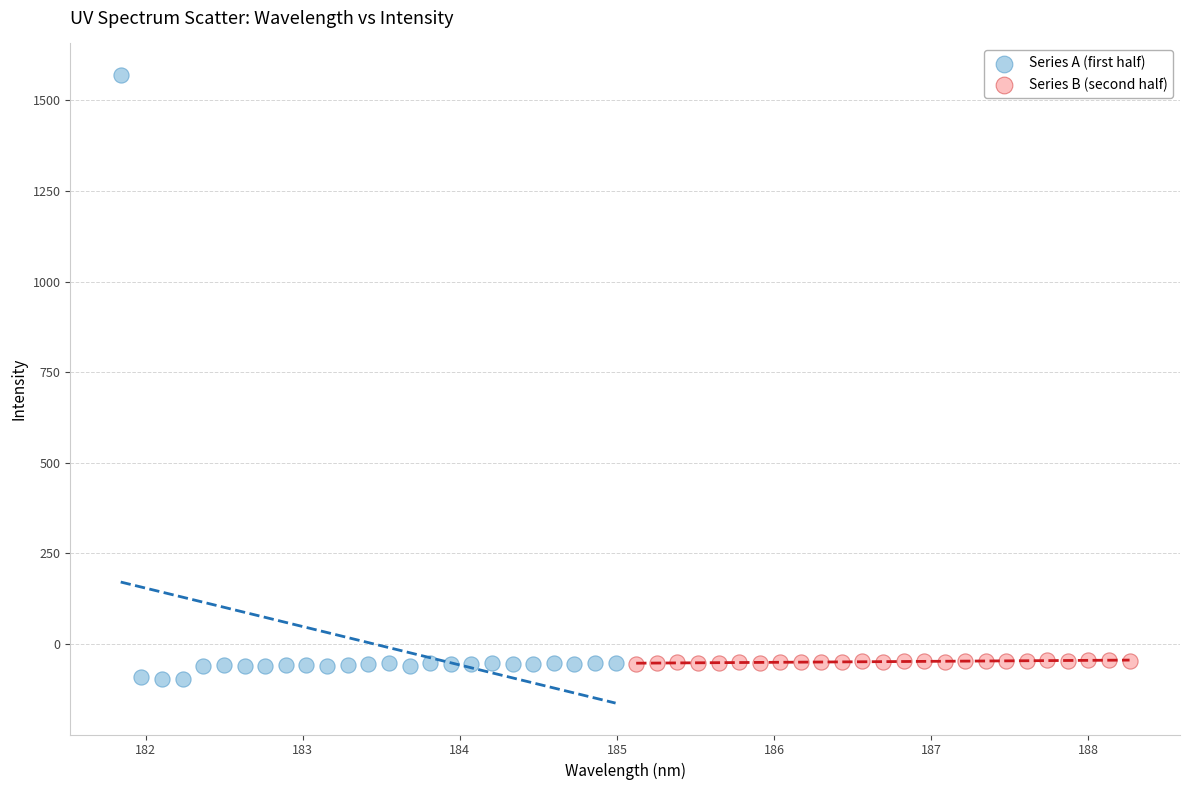

Which series contains the lowest Y value?

Series A (first half)